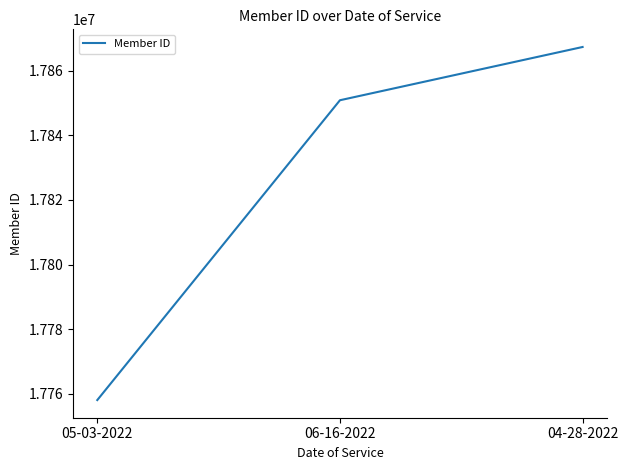

Read the value at 05-03-2022, to the nearest 50.

17758000